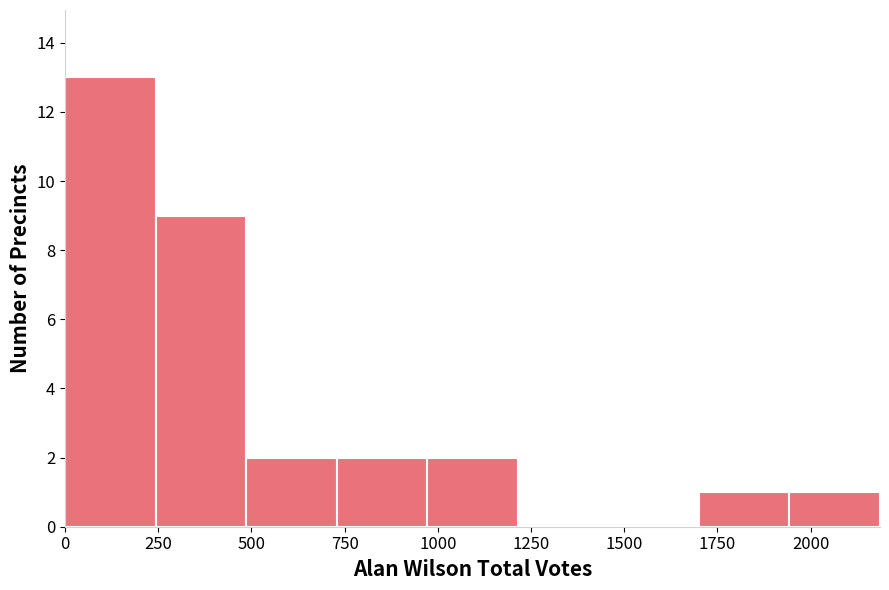

Which range on the x-axis has the tallest bar?

0 to 250